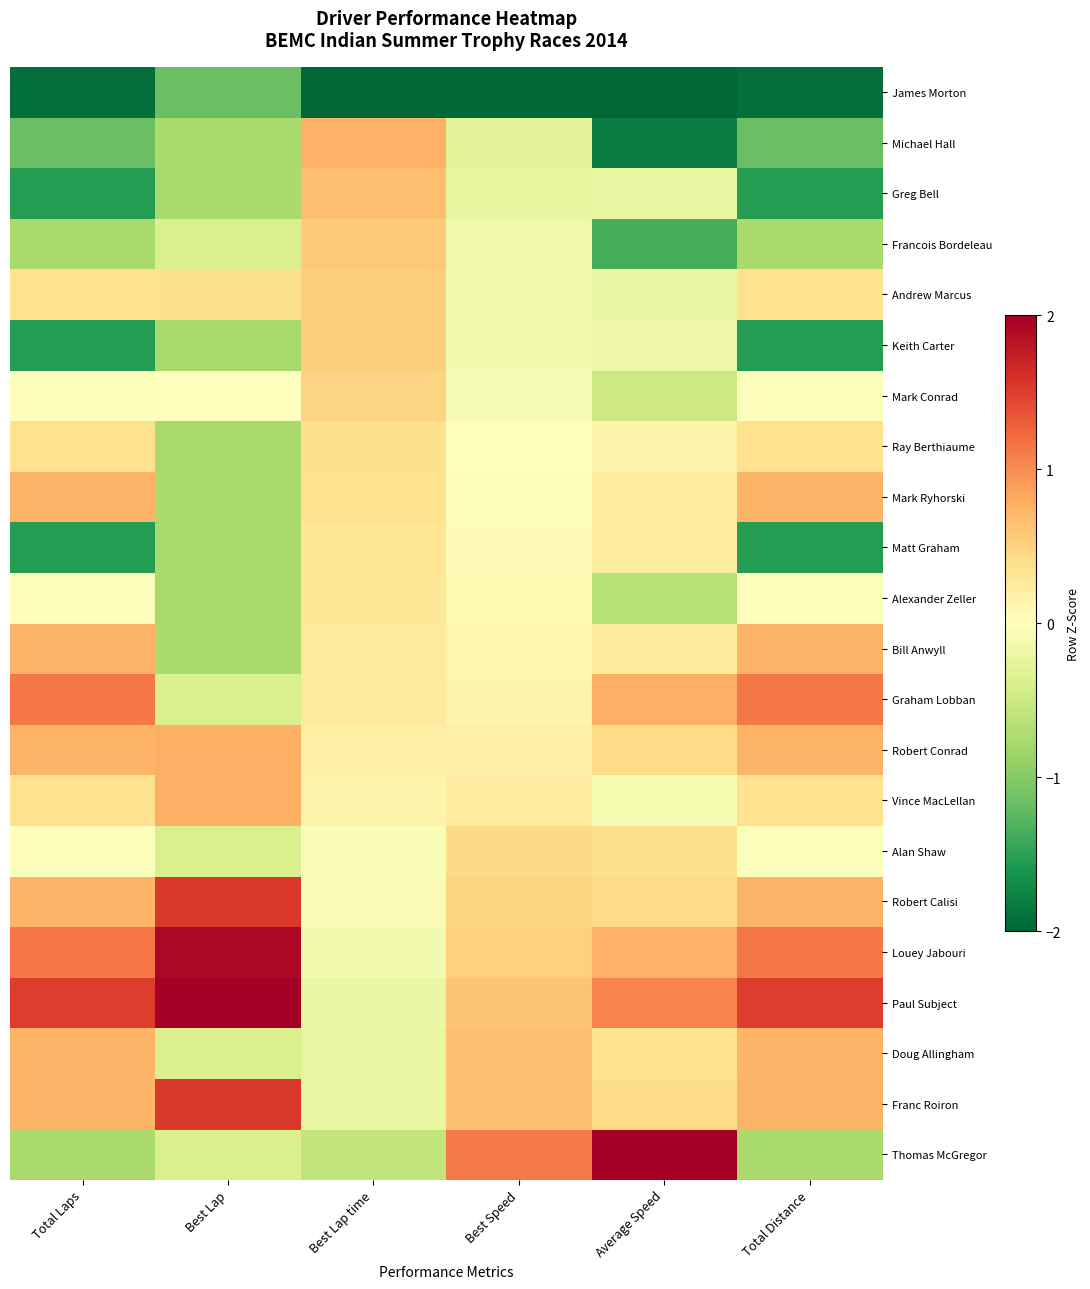

At how many categories does at least one series exceed 1?

5